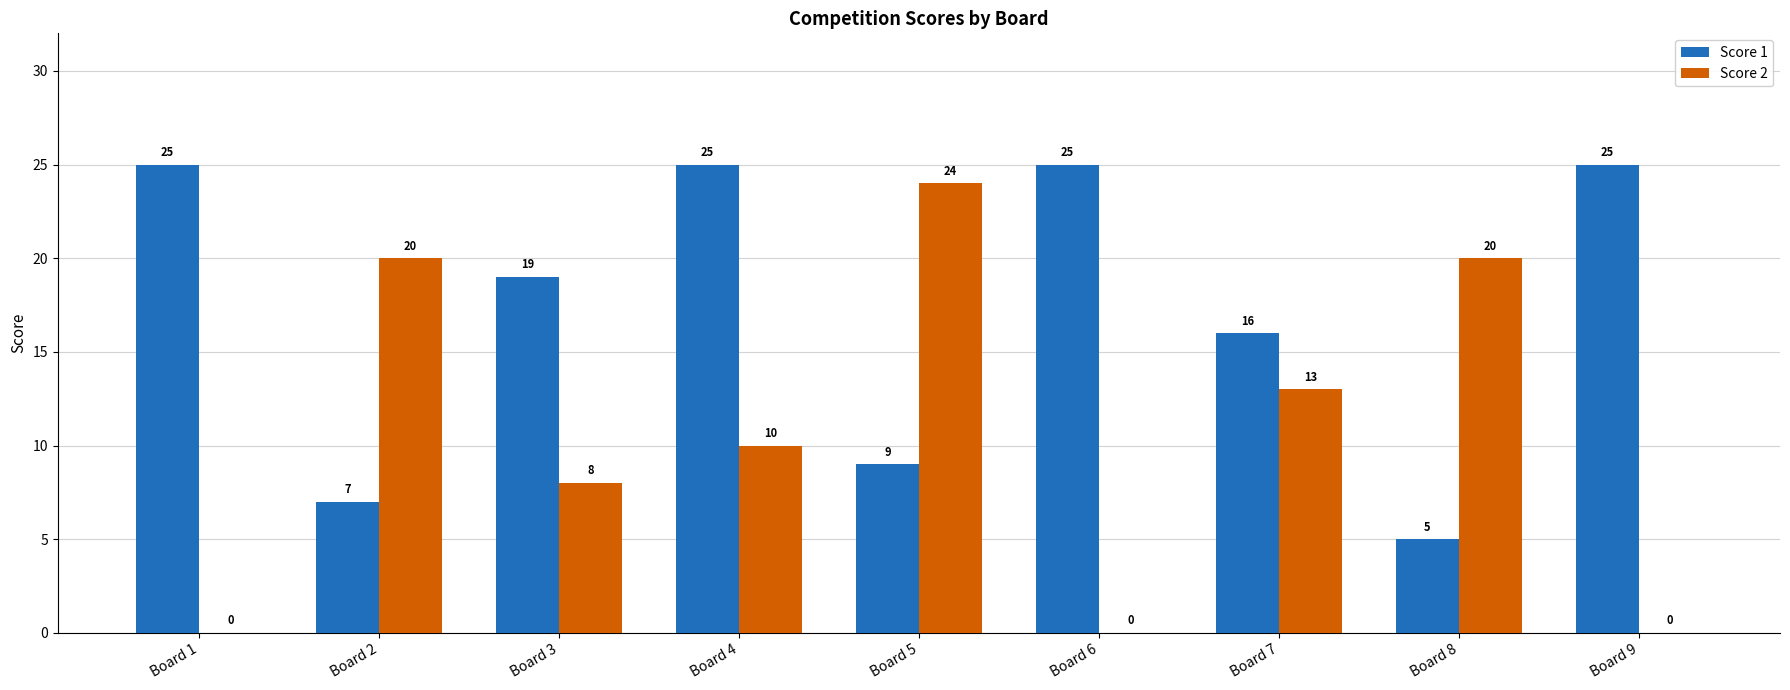

What is the sum of the Score 1 values at Board 5 and Board 7?

25